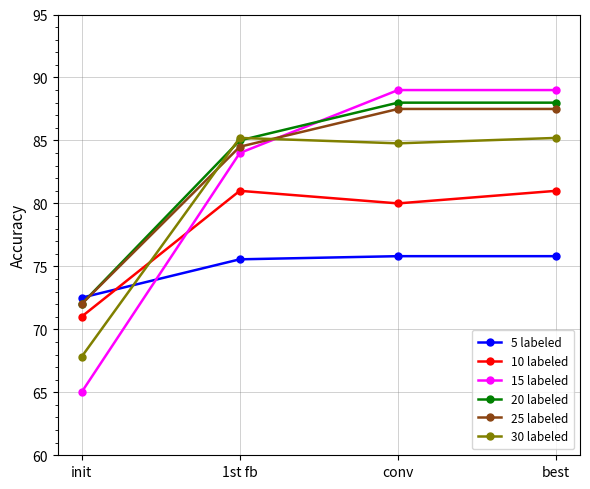

How many lines are shown in the chart?

6